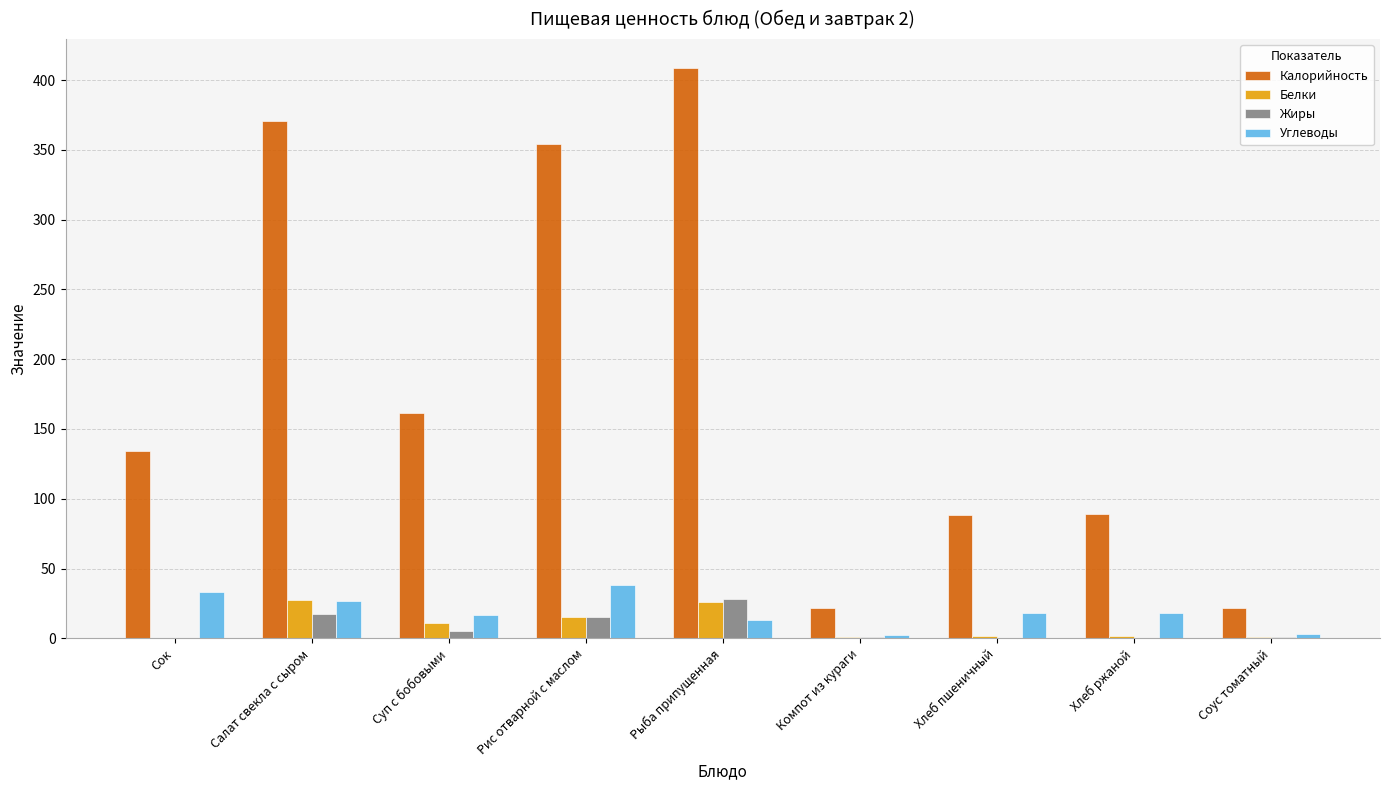

What is the highest value of the Жиры series?

27.9